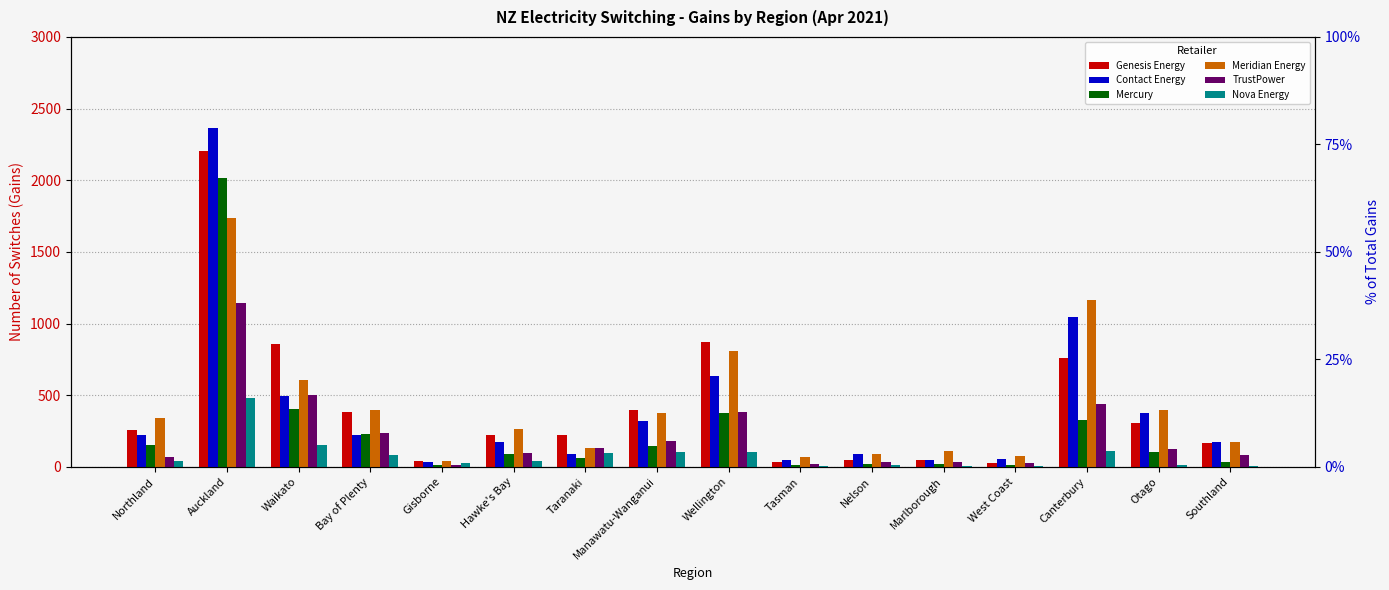

Which has a higher value, Tasman or Canterbury?

Canterbury